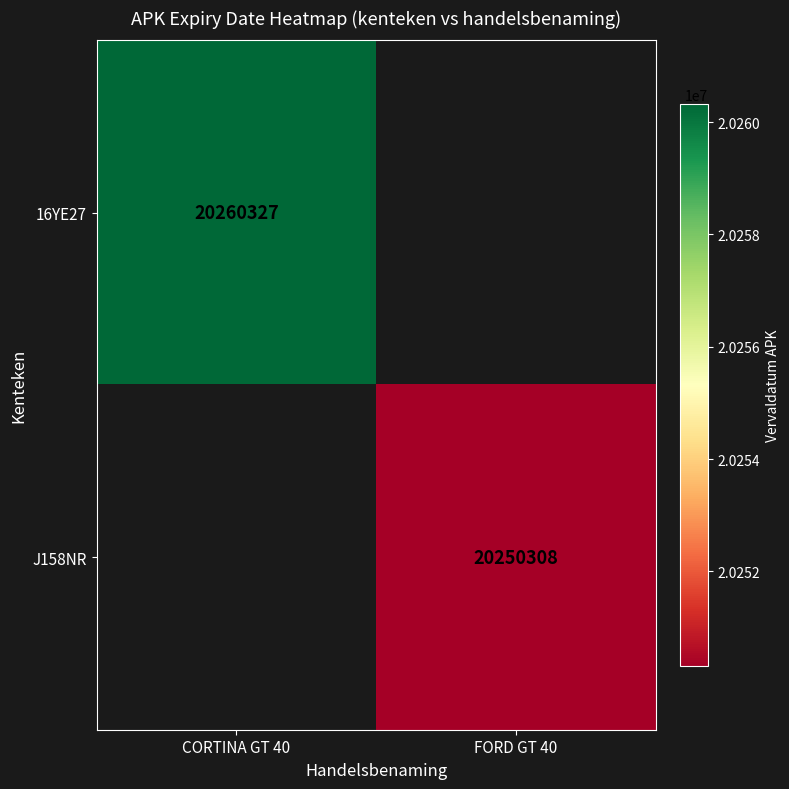

Is it true that J158NR equals 13791121.2 at FORD GT 40?

False